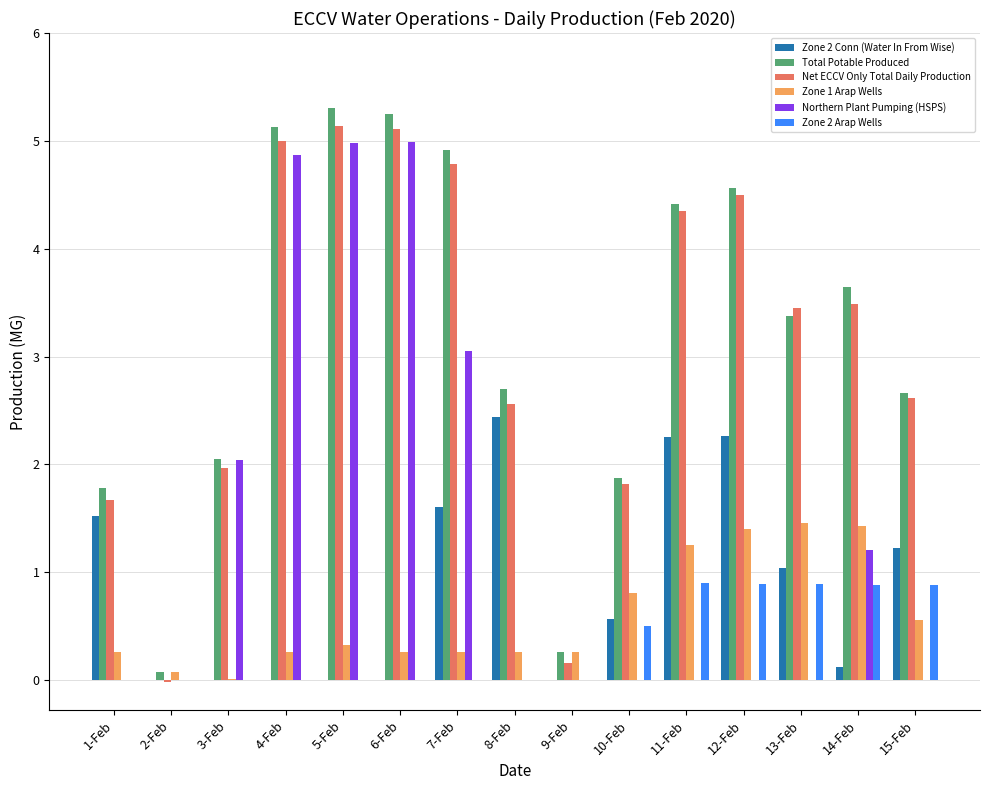

What is the maximum value for Northern Plant Pumping (HSPS)?

5.0